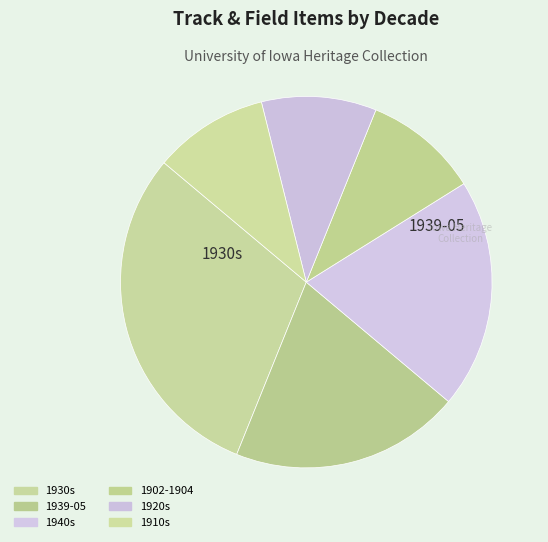

Count the number of slices in the pie.

6